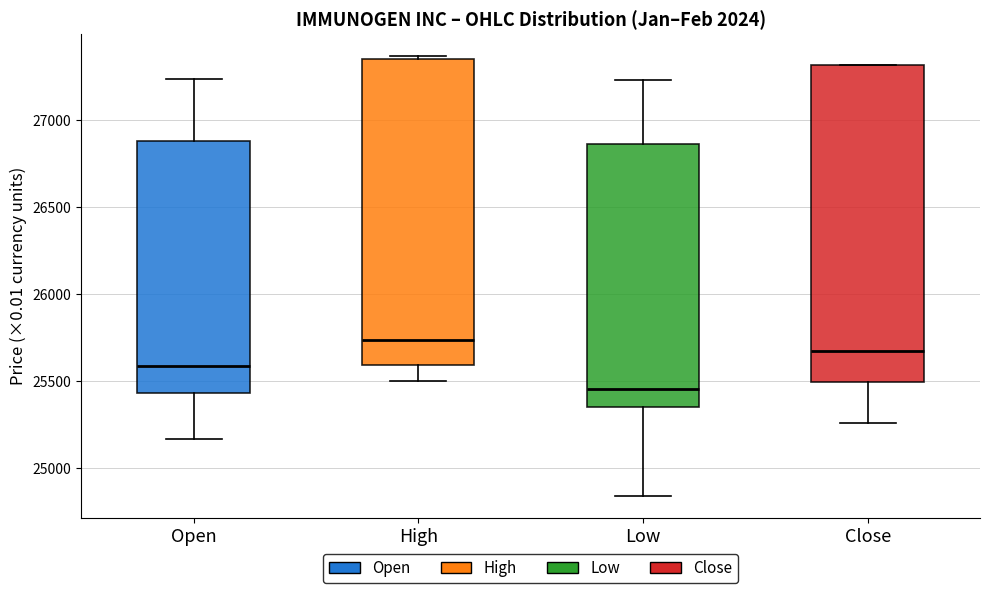

Reading left to right, transcribe this box plot: for each box, give where its median line is, the range the box spans, and where its two whiskers end, as read against the y-axis. The values are not printed on the chart, so give them approximately, as read against the axis.

Open: median 25600, box 25450 to 26900, whiskers 25150 to 27250
High: median 25750, box 25600 to 27350, whiskers 25500 to 27350 (just above the box's upper edge)
Low: median 25450, box 25350 to 26850, whiskers 24850 to 27250
Close: median 25700, box 25500 to 27300, whiskers 25250 to 27300